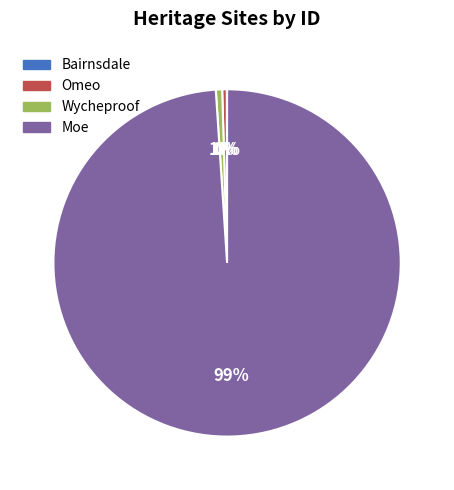

Does any single category account for the majority?

Yes